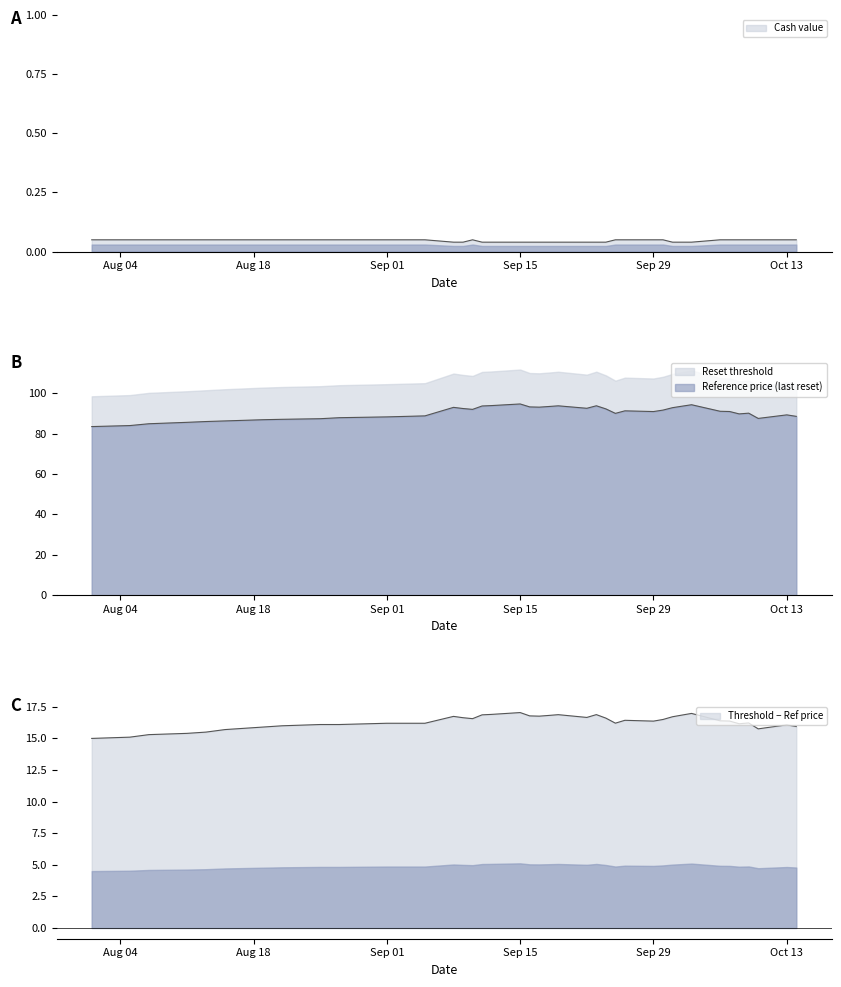

What is the difference between the Reset threshold values at 2025-09-18 and 2025-10-13?

4.1